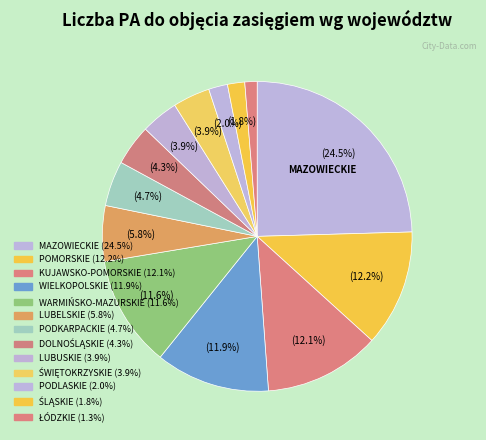

How many segments does this pie chart have?

13